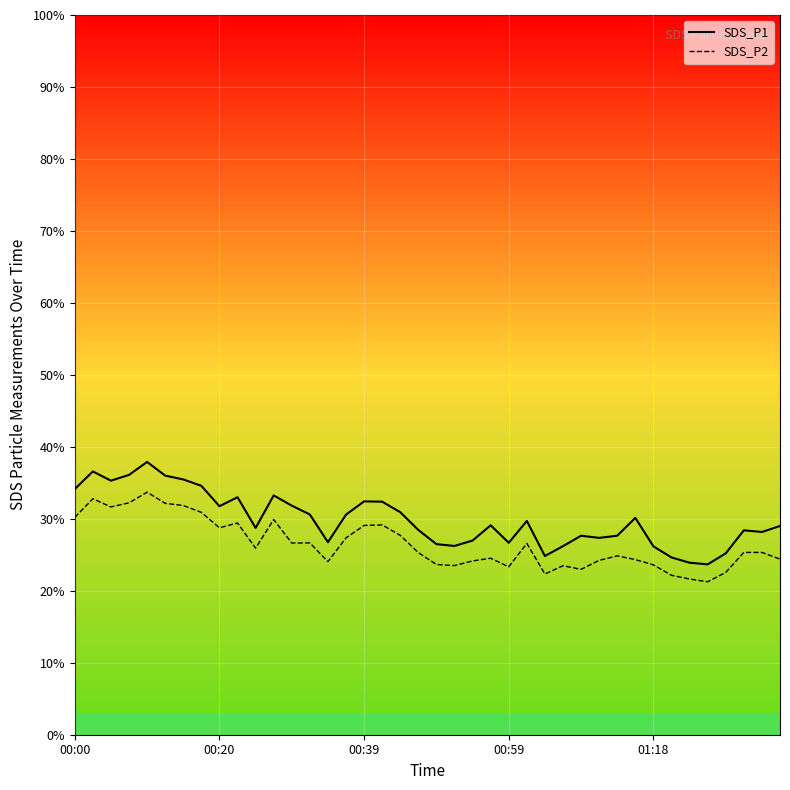

What position from the left is 37?

38